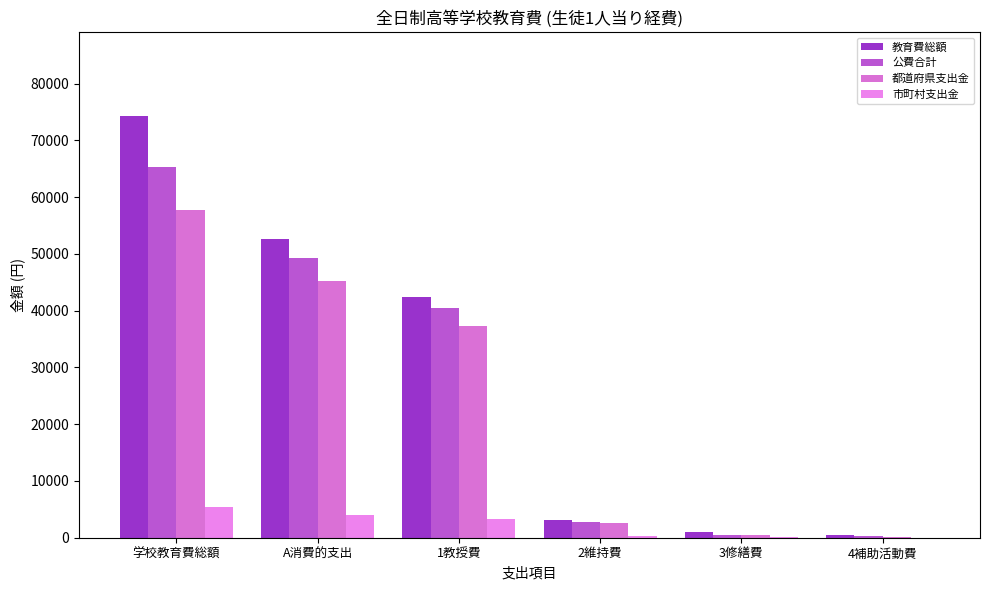

How many groups of bars are there?

6